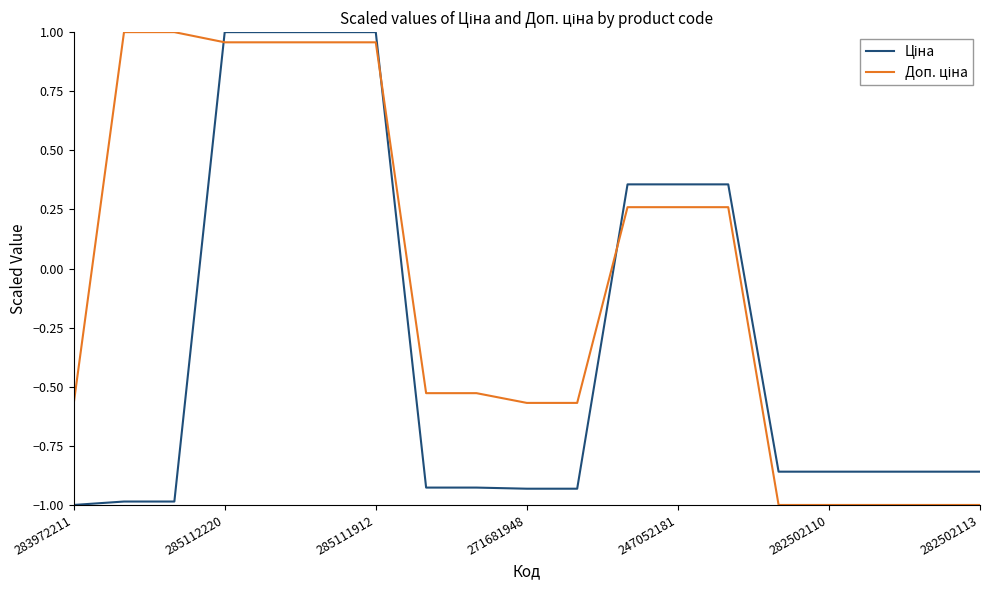

What is the difference between the maximum and minimum values in the Доп. ціна series?

2.0